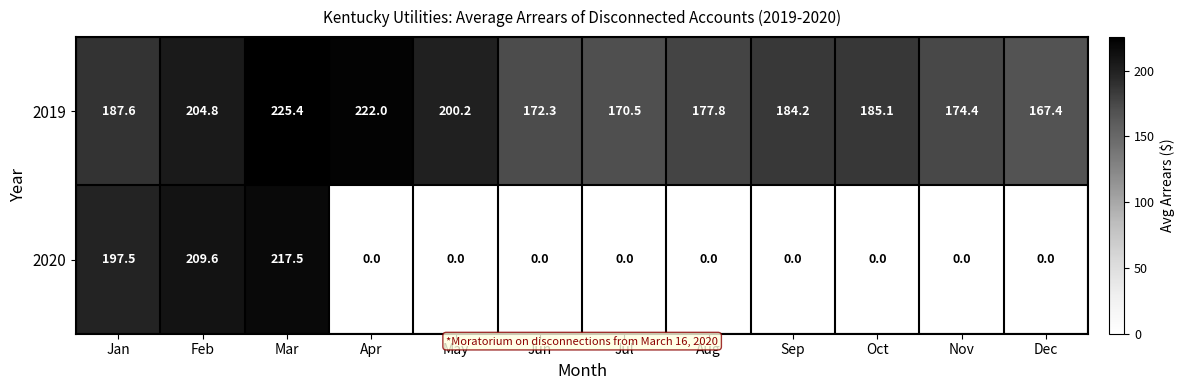

Count the number of categories in the chart.

12